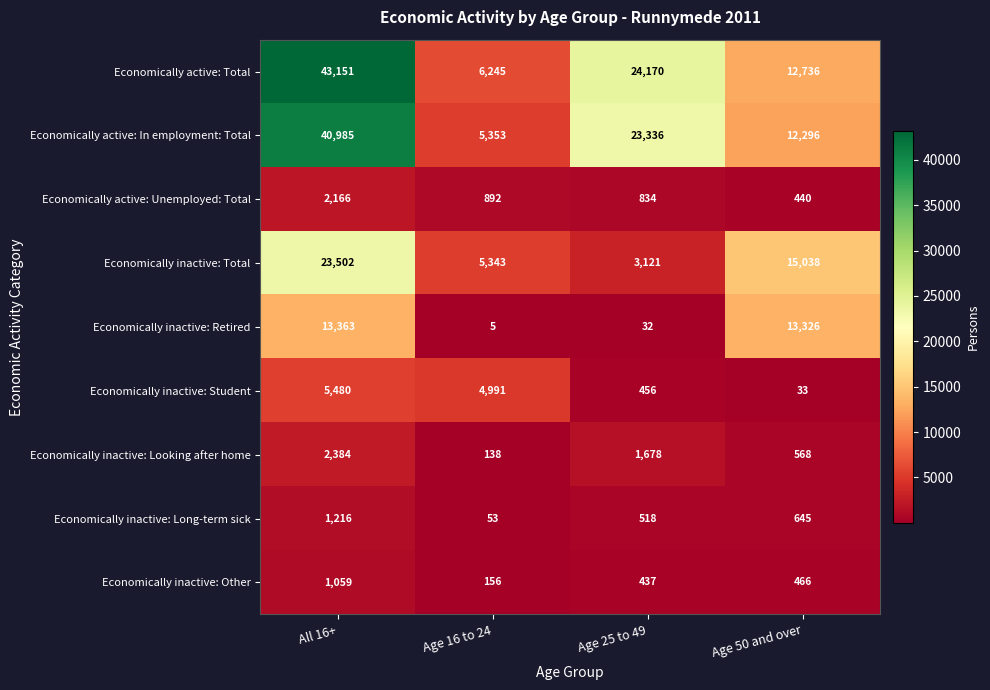

What is the difference between the highest and lowest values at Age 50 and over?

15005